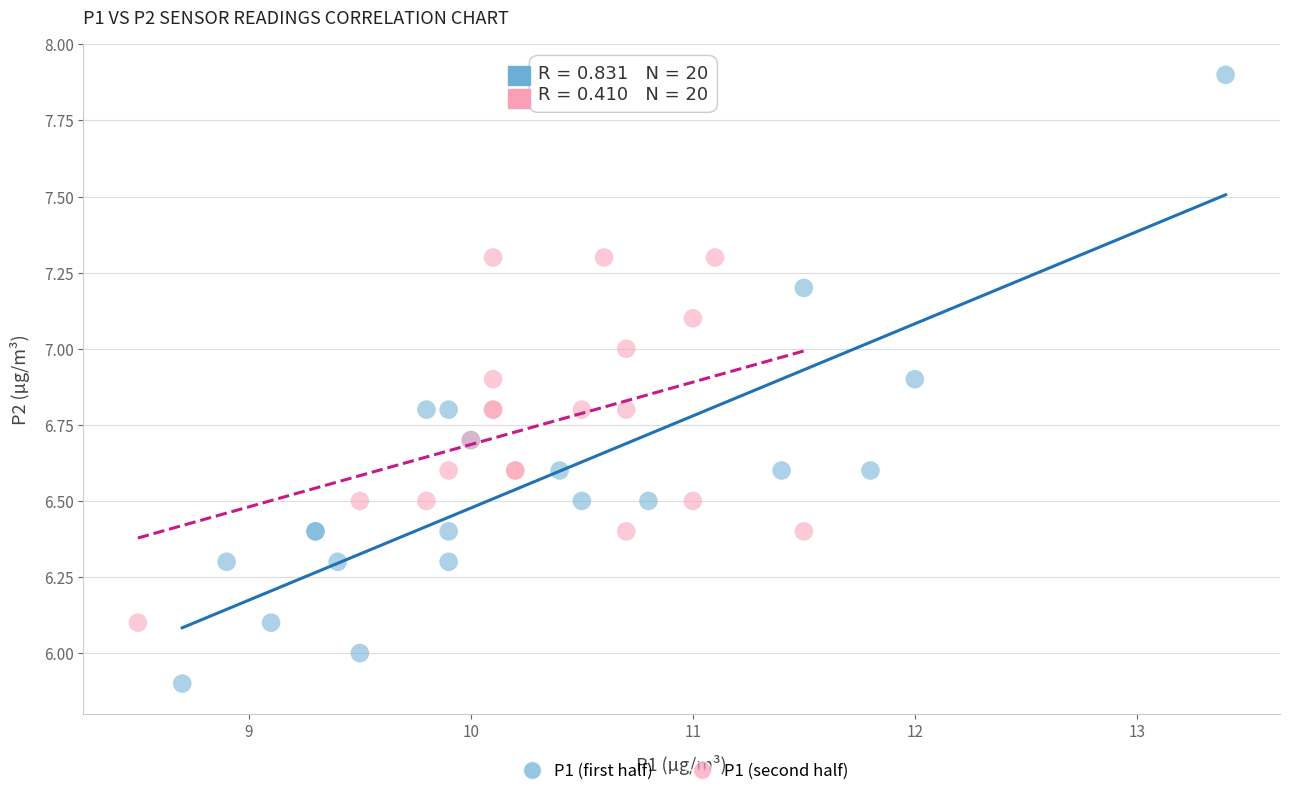

Which series contains the lowest Y value?

P1 (first half)